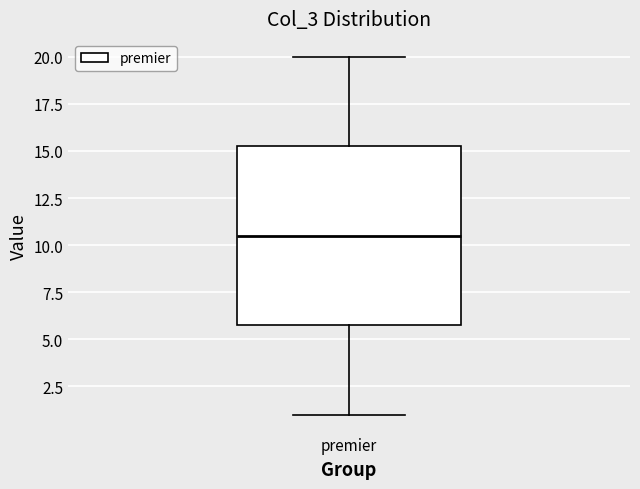

Transcribe this box plot: give where the median line is, the range the box spans, and where the two whiskers end, as read against the y-axis. The values are not printed on the chart, so give them approximately, as read against the axis.

median 10.5, box 6.0 to 15.5, whiskers 1.0 to 20.0